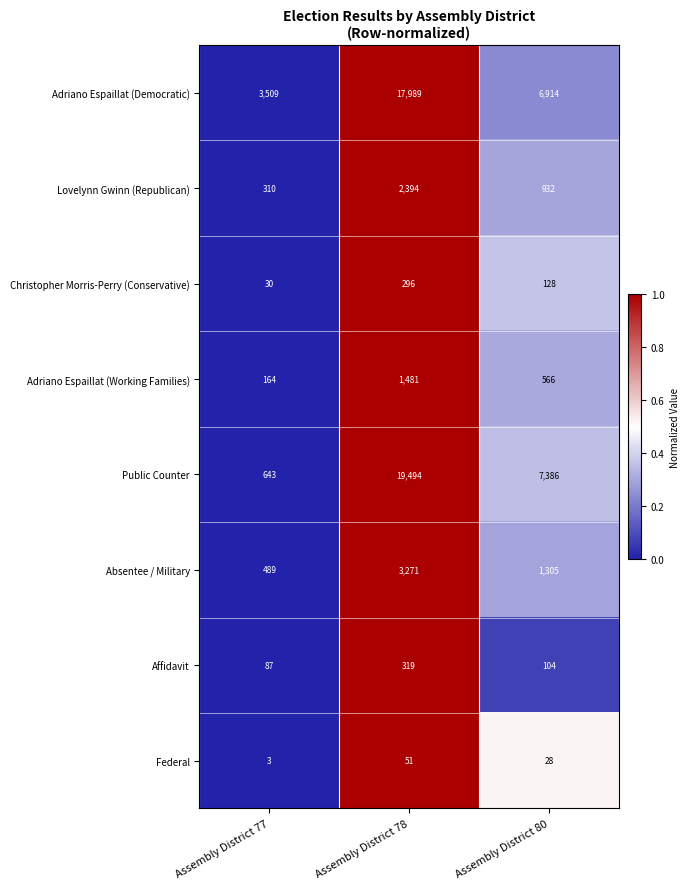

At which category is the sum across all series the highest?

Assembly District 78